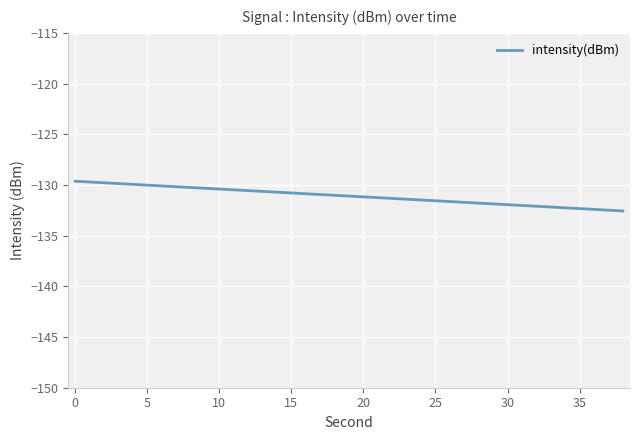

What is the minimum value shown in the chart?

-132.6